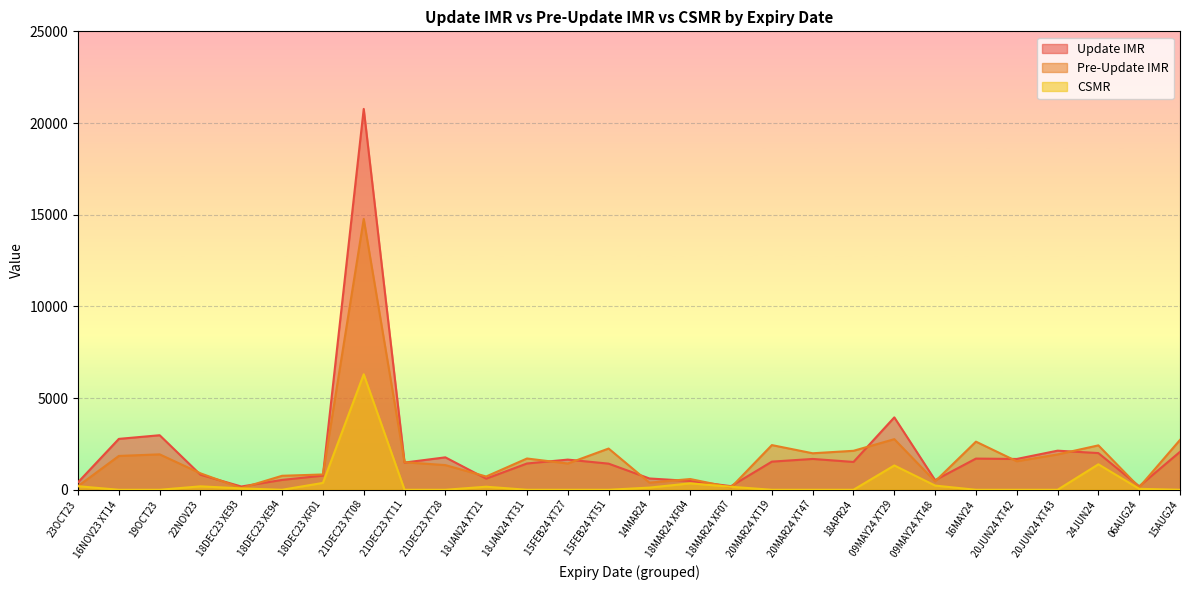

What is the difference between the maximum and minimum values in the CSMR series?

6298